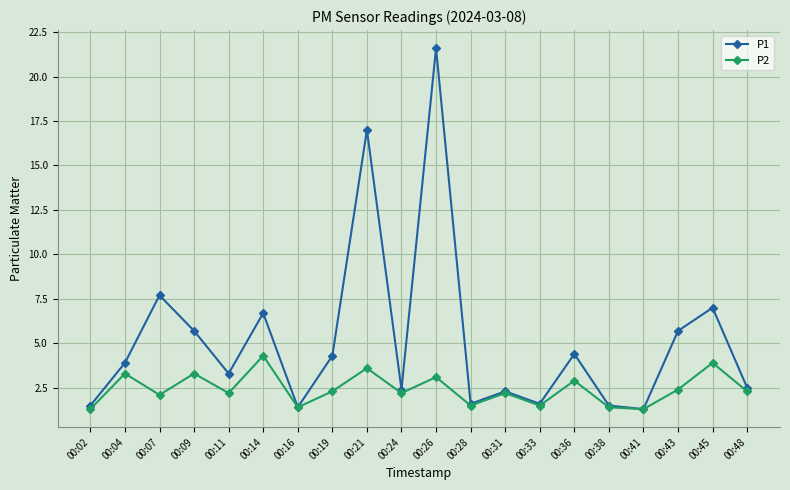

How many data points in P1 are less than 3?

9